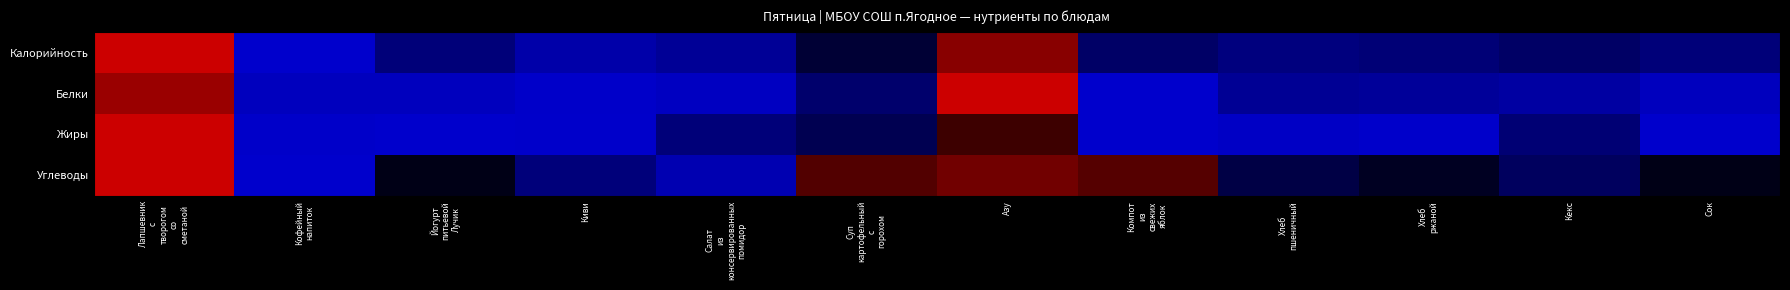

Which has a higher value, Кекс or Киви?

Кекс